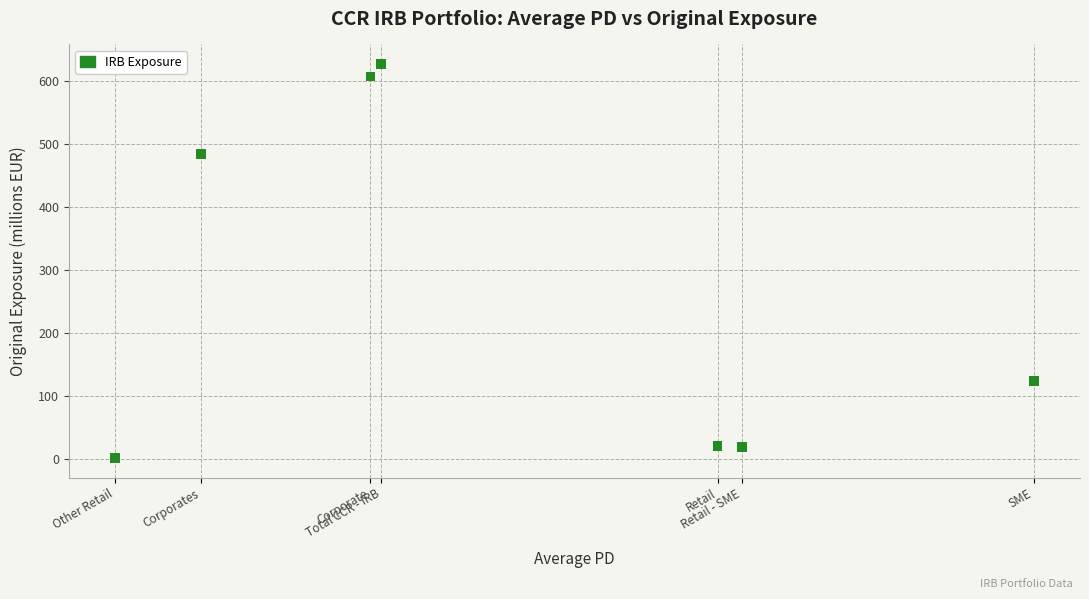

What is the average Y value?

268.9